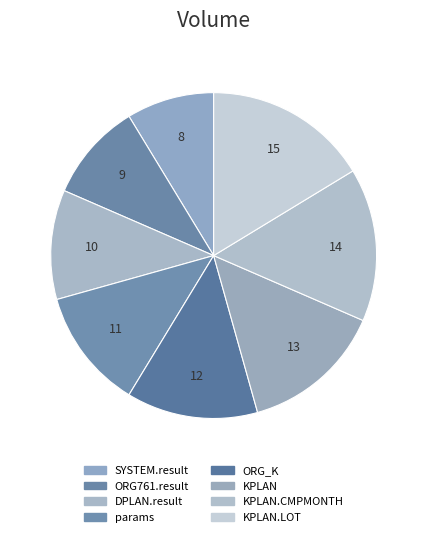

Which category has the smallest portion of the pie?

SYSTEM.result